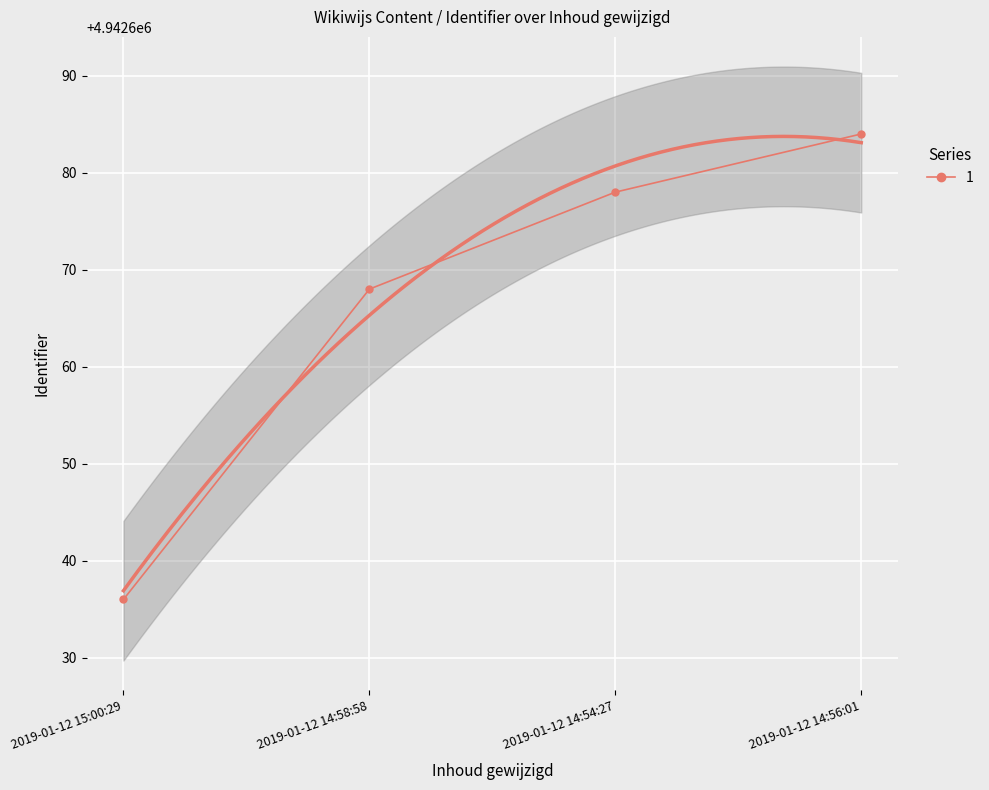

The value at 2019-01-12 14:58:58 is 4942668. True or false?

True